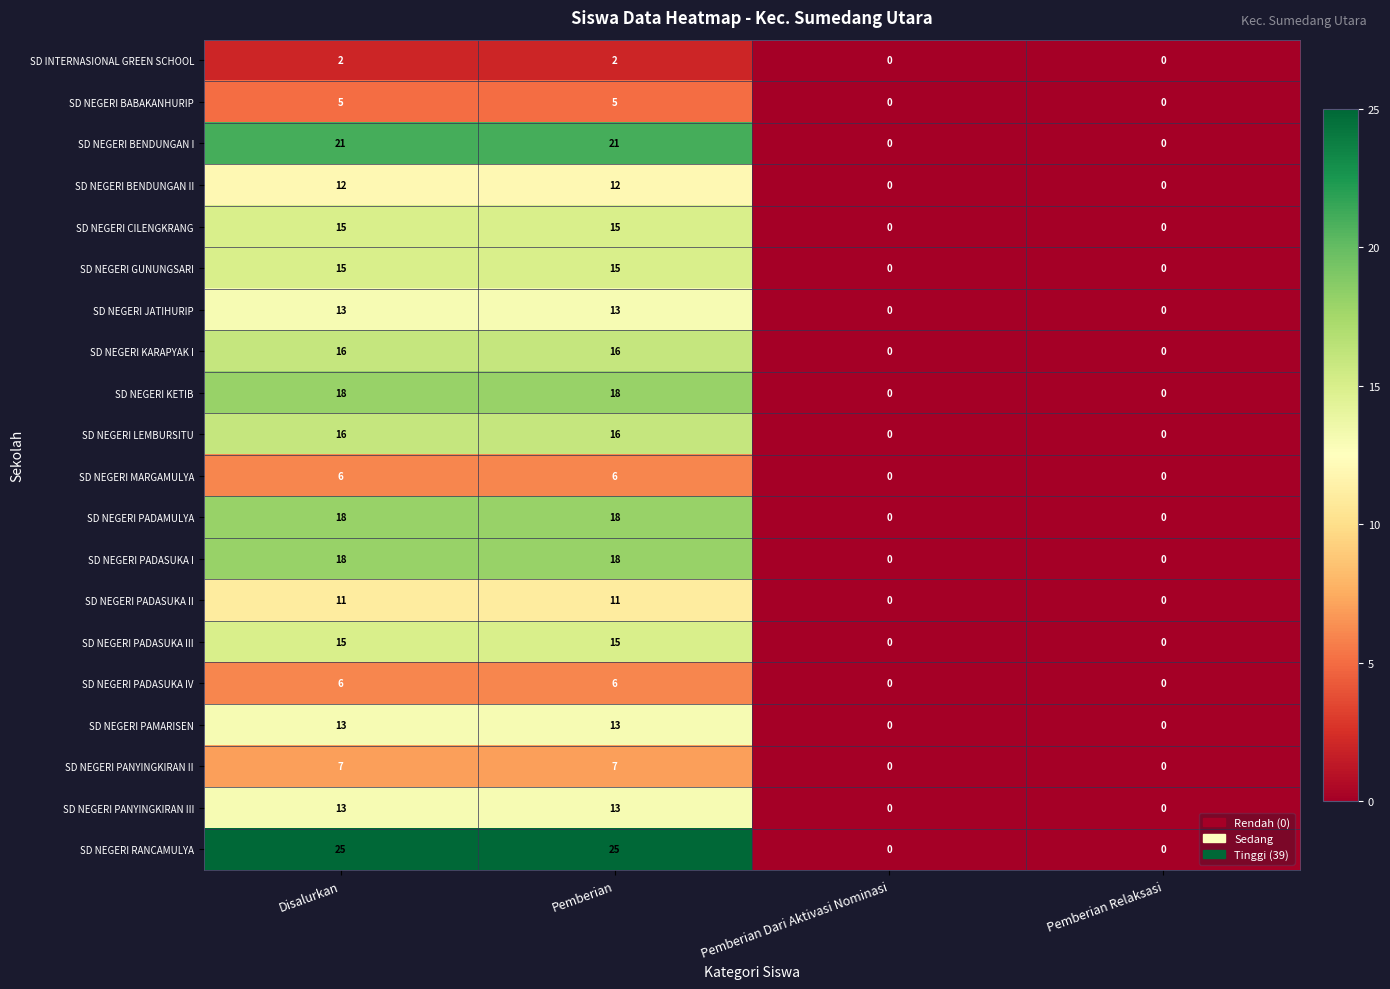

Which series has the largest range (max minus min)?

SD NEGERI RANCAMULYA